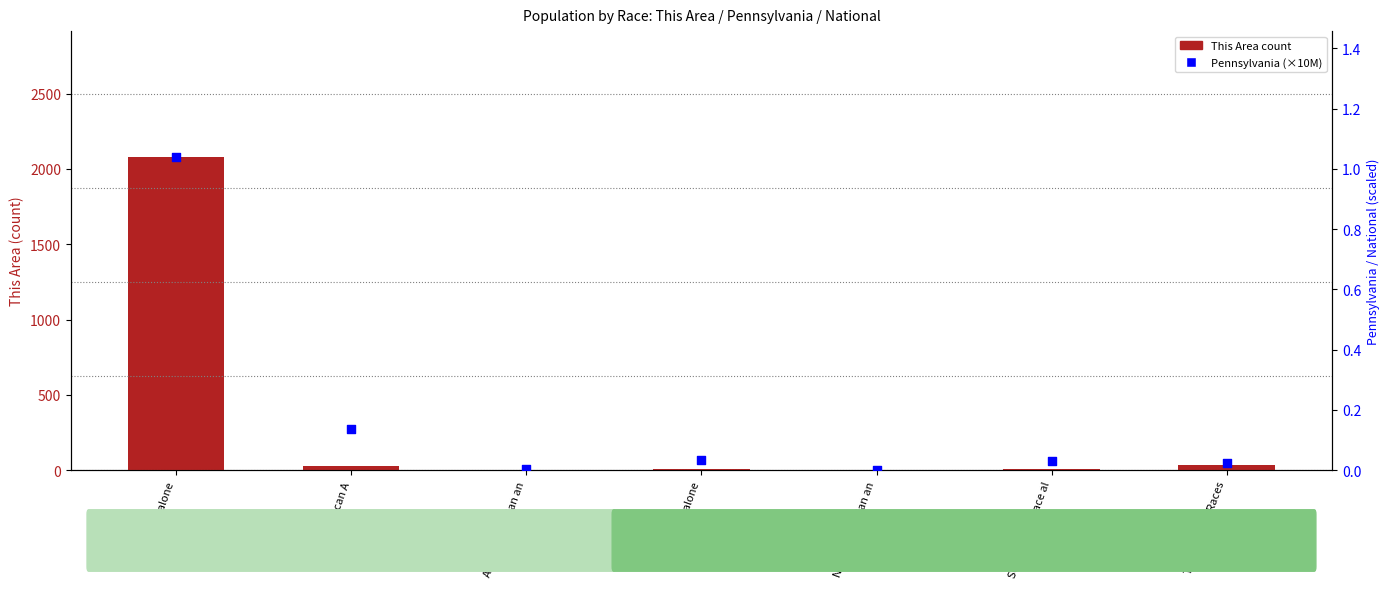

Which series has the largest Y range (max minus min)?

This Area count